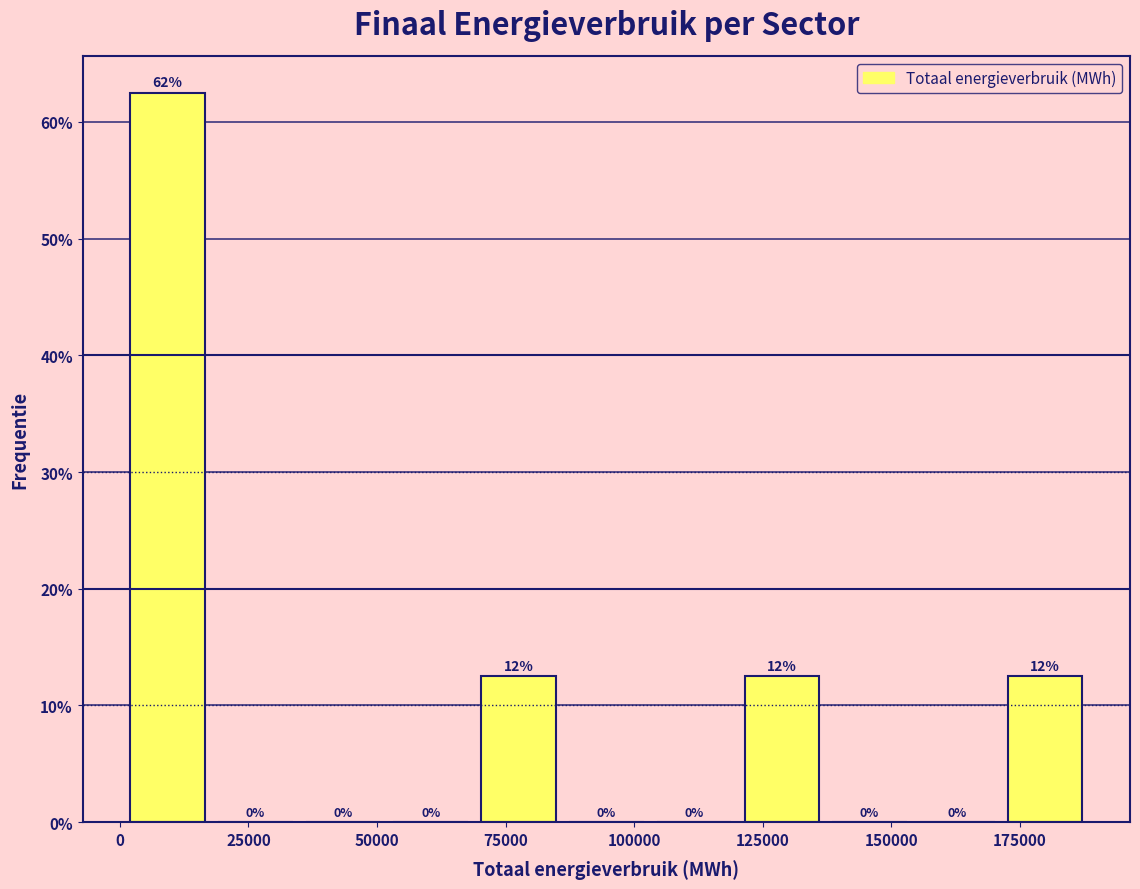

Read against the x-axis, roughly where is the centre of the tallest bar?

10000